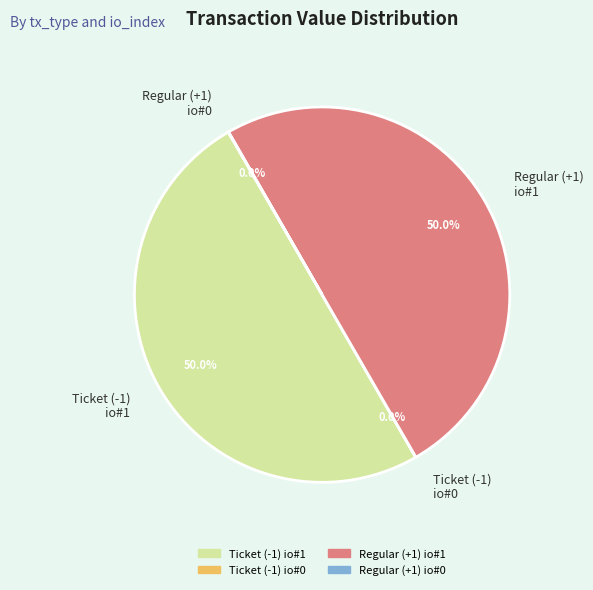

Is the sum of Regular (+1) io#1 and Ticket (-1) io#1 greater than half?

Yes